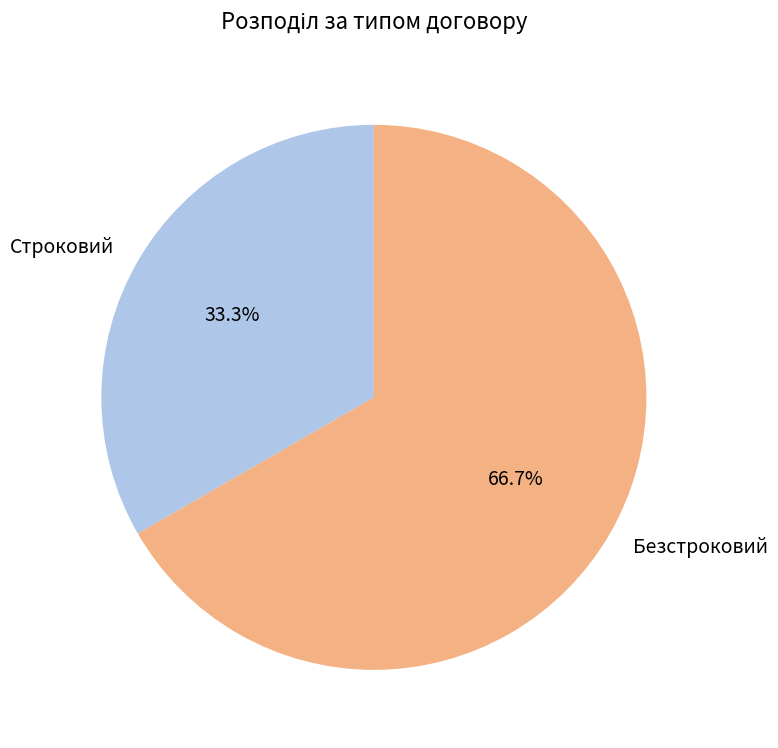

Count the number of slices in the pie.

2